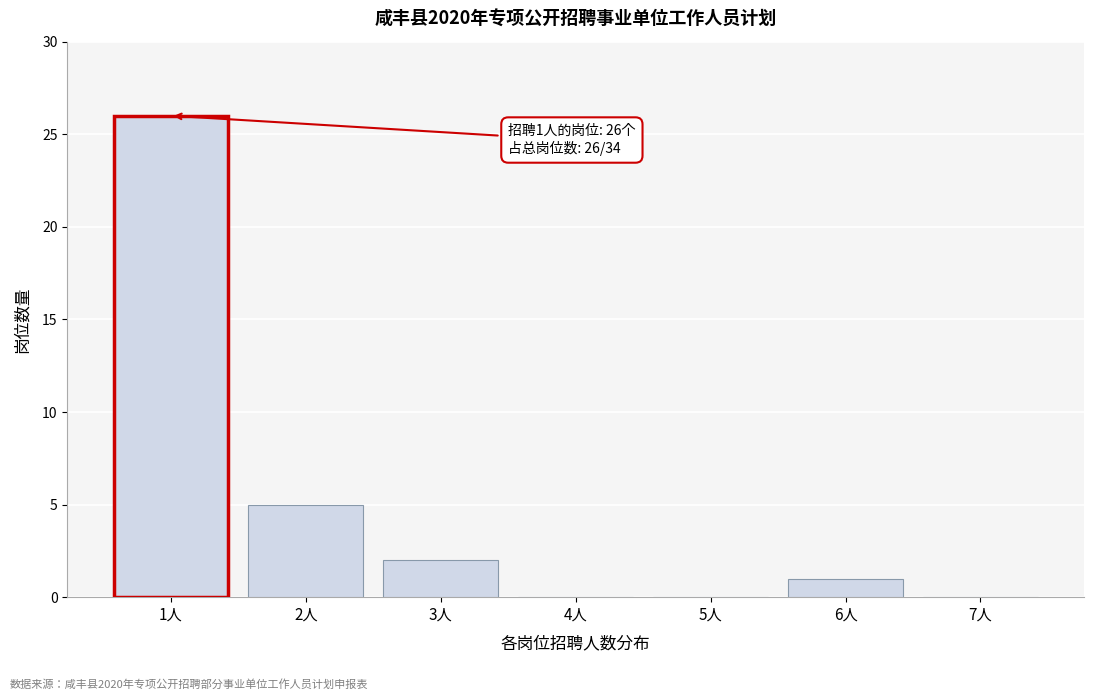

Reading left to right, list all the values displayed in this chart.

1人=26	2人=5	3人=2	4人=0	5人=0	6人=1	7人=0